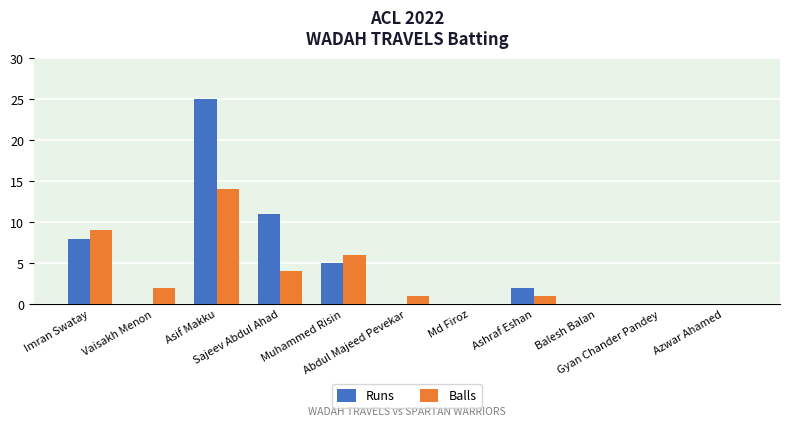

Count the number of categories in the chart.

11